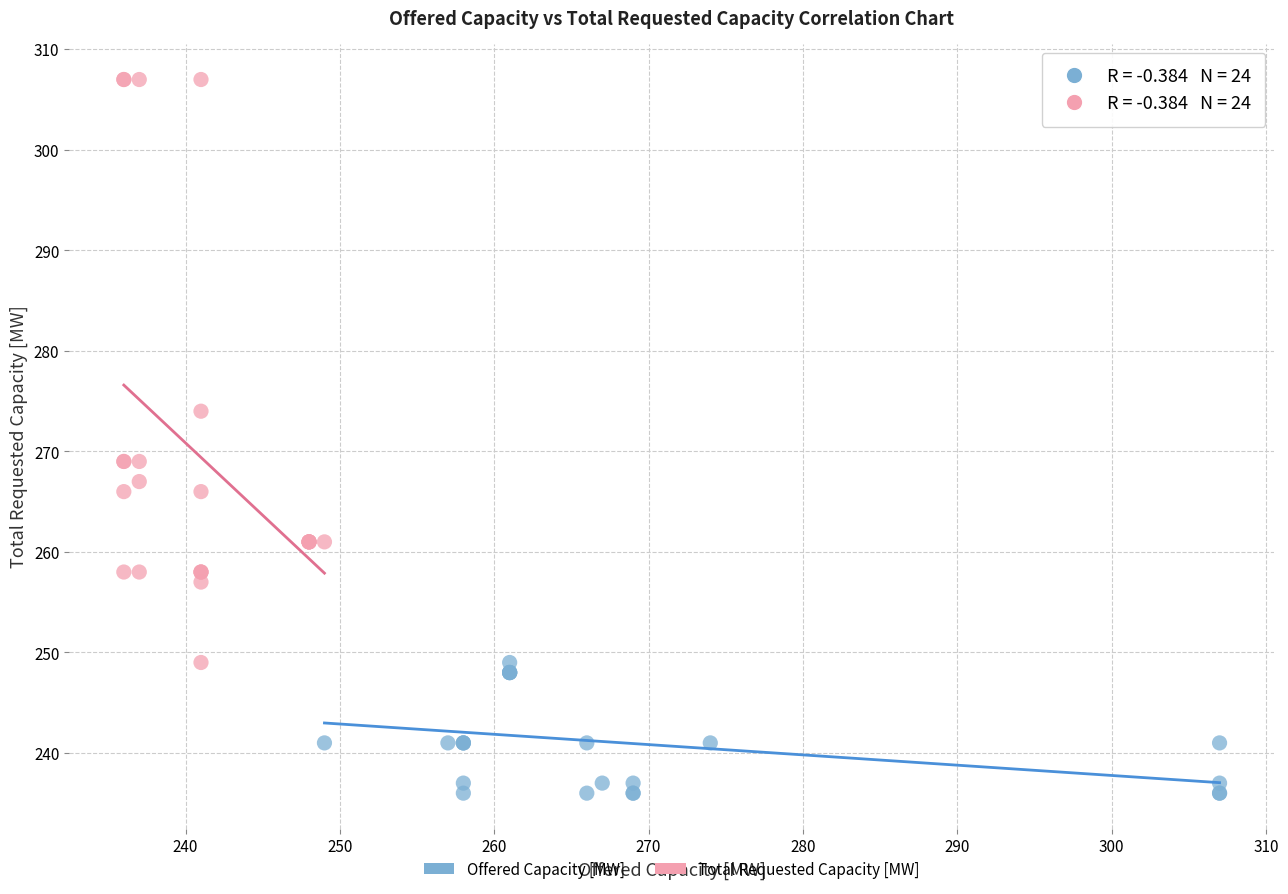

Which series has the widest spread of Y values?

Total Requested Capacity [MW]